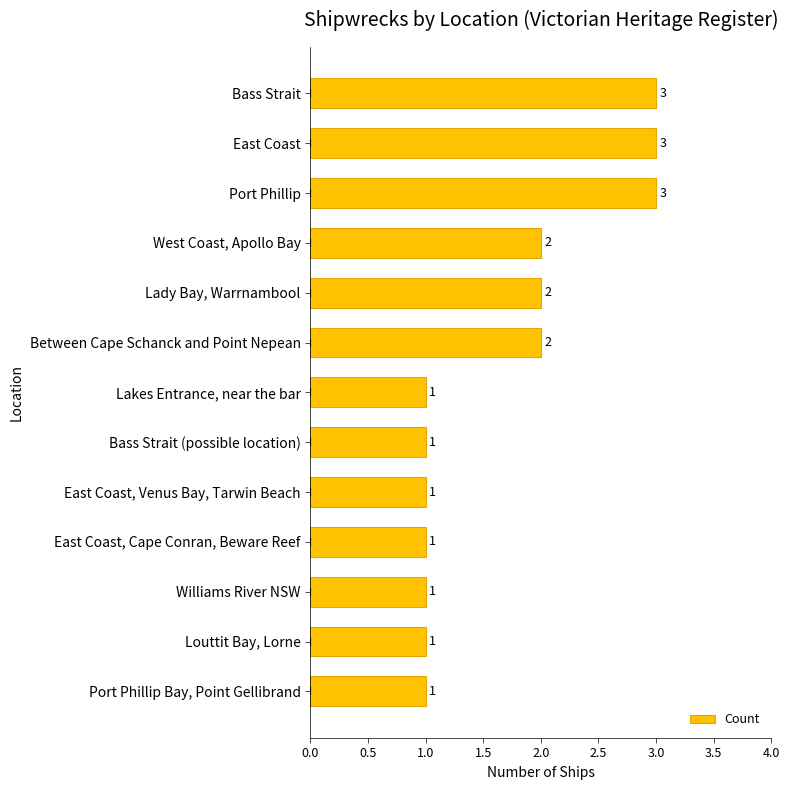

Reading top to bottom, what are all the values shown in this chart?

Bass Strait=3	East Coast=3	Port Phillip=3	West Coast, Apollo Bay=2	Lady Bay, Warrnambool=2	Between Cape Schanck and Point Nepean=2	Lakes Entrance, near the bar=1	Bass Strait (possible location)=1	East Coast, Venus Bay, Tarwin Beach=1	East Coast, Cape Conran, Beware Reef=1	Williams River NSW=1	Louttit Bay, Lorne=1	Port Phillip Bay, Point Gellibrand=1